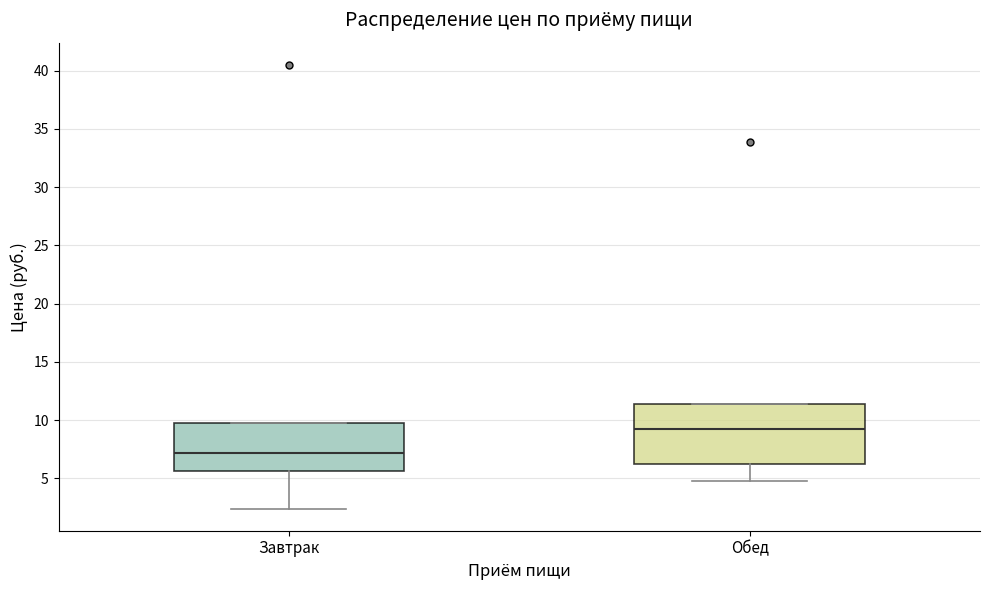

Reading left to right, read every box against the y-axis: the position of its median line, the range the box covers, and the ends of its whiskers. The values are not printed on the chart, so give them approximately, as read against the axis.

Завтрак: median 7.0, box 5.5 to 10.0, whiskers 2.5 to 10.0
Обед: median 9.0, box 6.5 to 11.5, whiskers 5.0 to 11.5